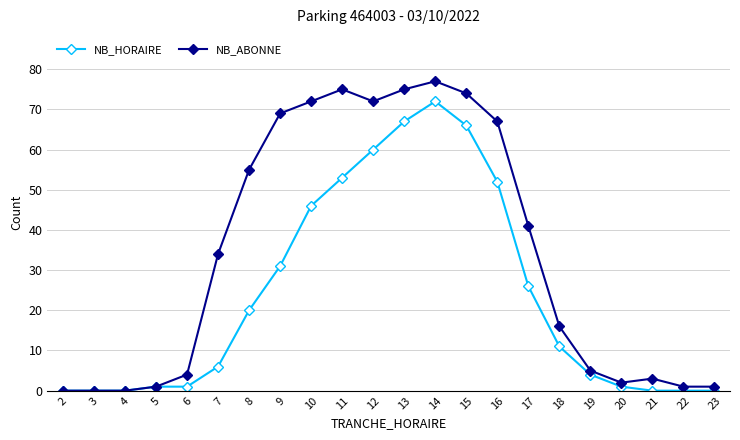

At how many categories does at least one series exceed 46?

9